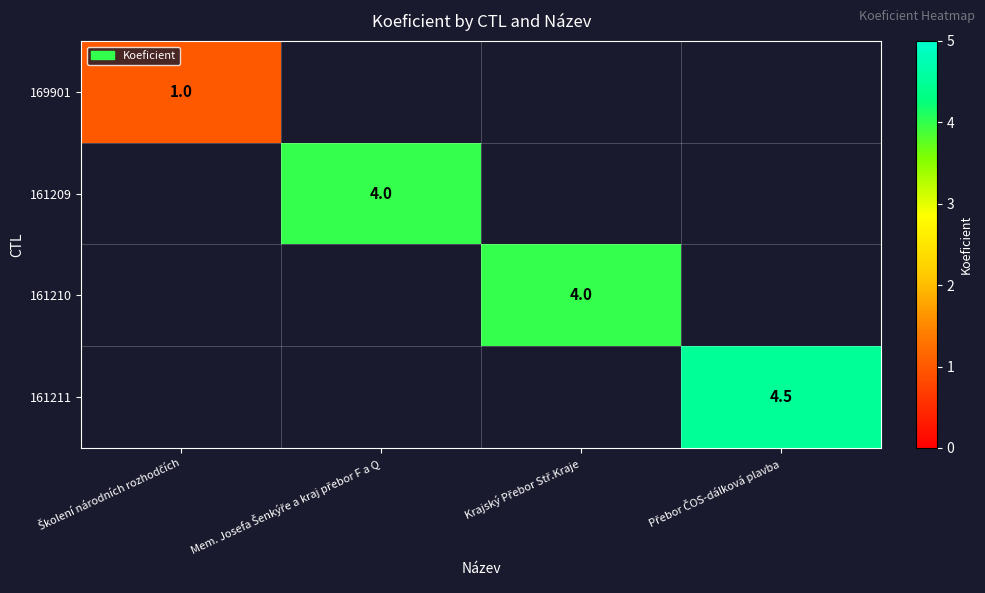

True or false: 161209 has a value of 4.0 at Mem. Josefa Šenkýře a kraj přebor F a Q.

True